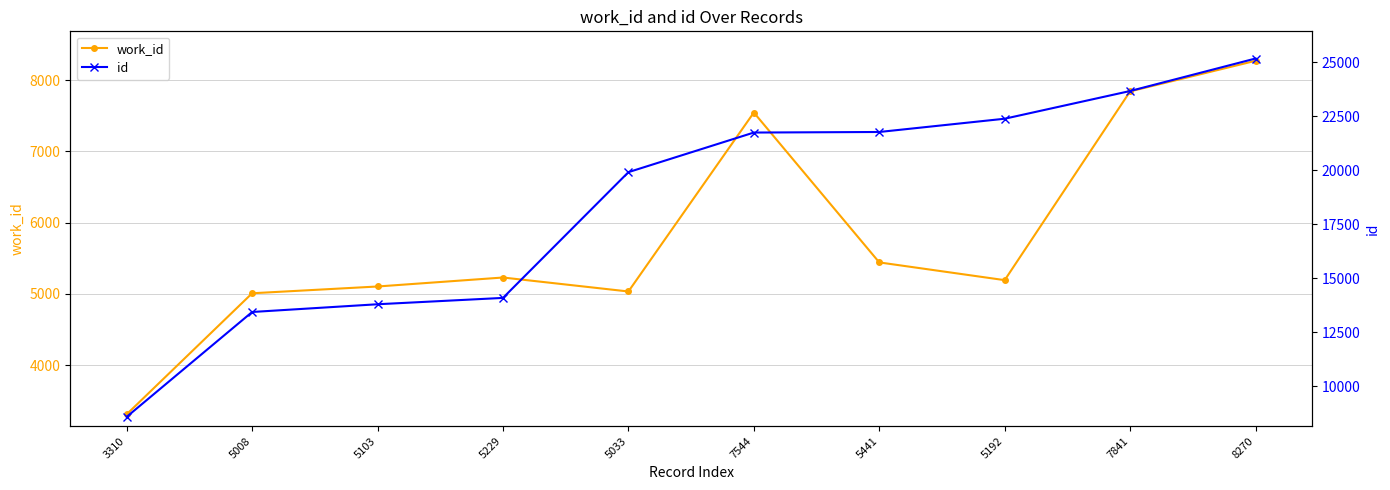

List the series in order of their overall mean, lowest first.

work_id, id